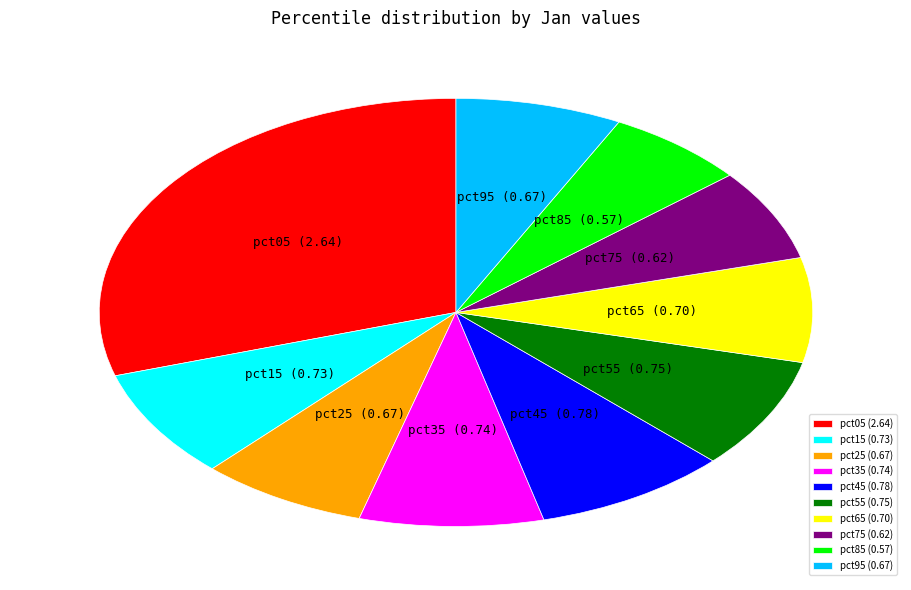

Does any single category account for the majority?

No